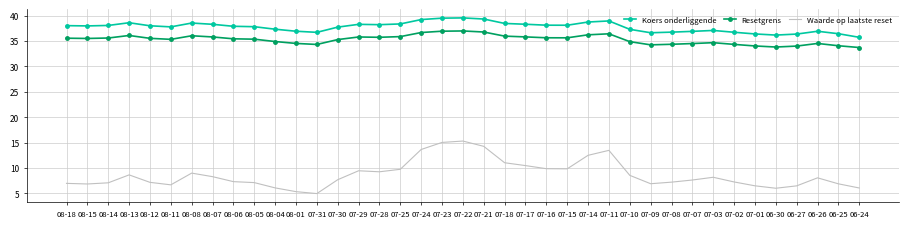

Which series has the largest range (max minus min)?

Waarde op laatste reset